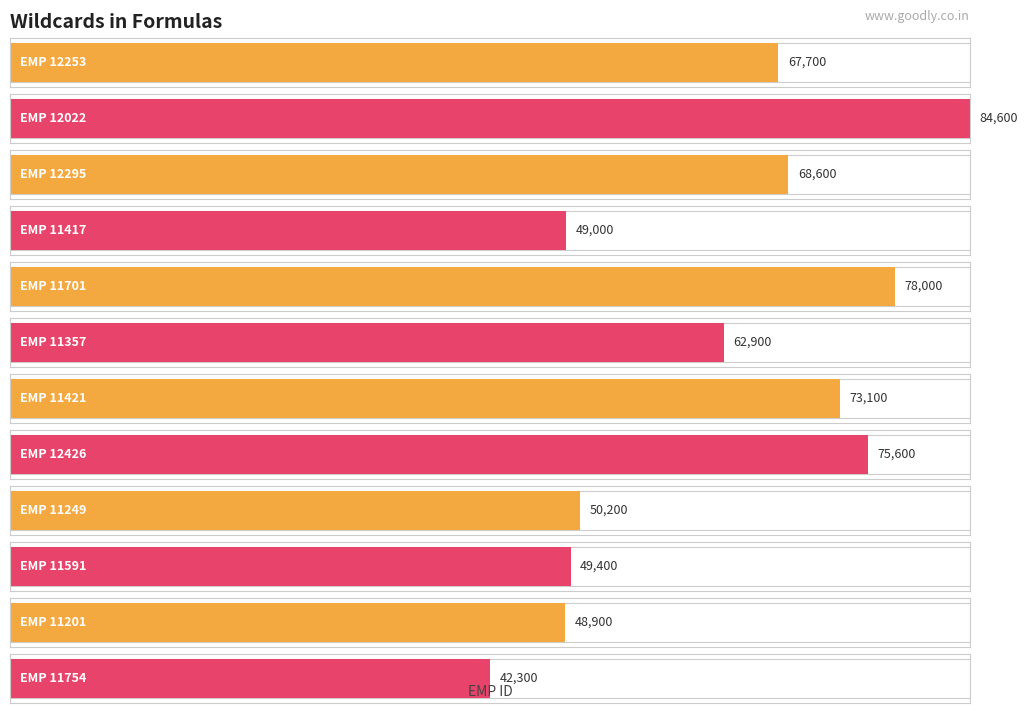

Reading right to left, list all the values displayed in this chart.

EMP 11754=42300	EMP 11201=48900	EMP 11591=49400	EMP 11249=50200	EMP 12426=75600	EMP 11421=73100	EMP 11357=62900	EMP 11701=78000	EMP 11417=49000	EMP 12295=68600	EMP 12022=84600	EMP 12253=67700